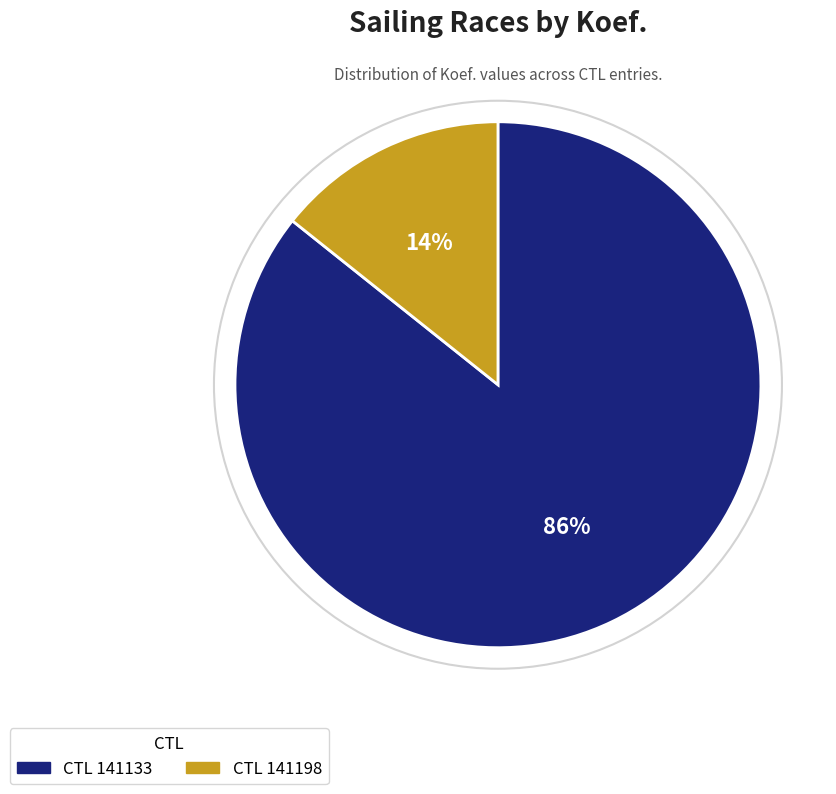

To the nearest percent, what is the average slice percentage?

50%